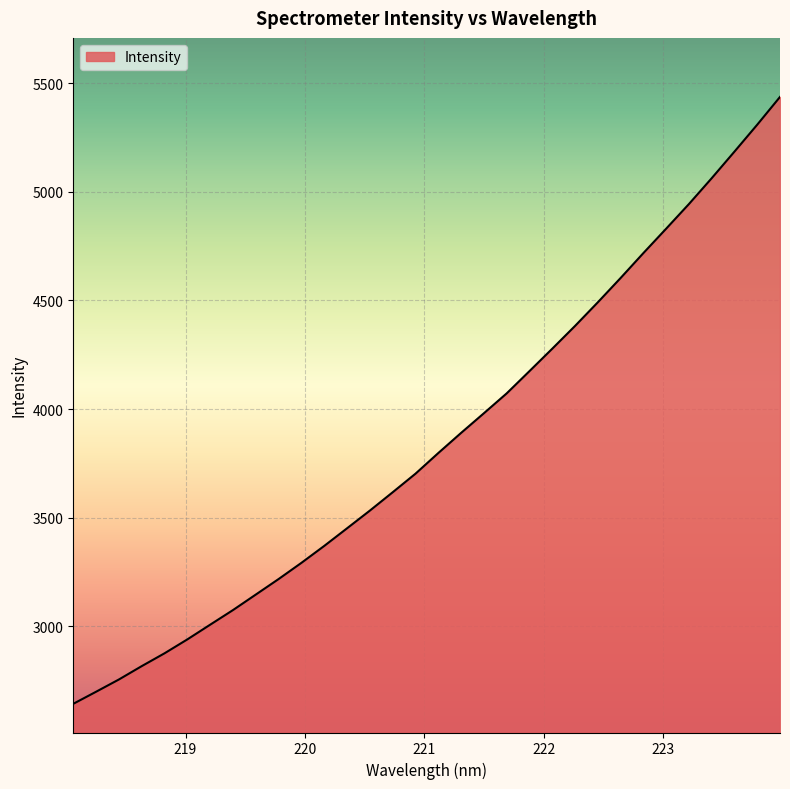

What is the difference between the maximum and minimum values?

2795.1